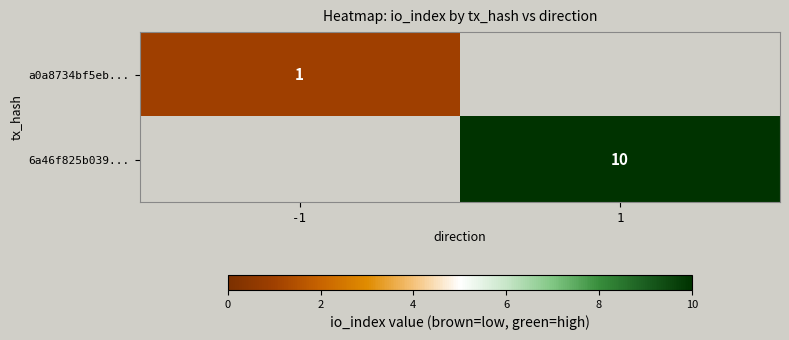

True or false: 6a46f825b039... has a value of 10 at 1.

True